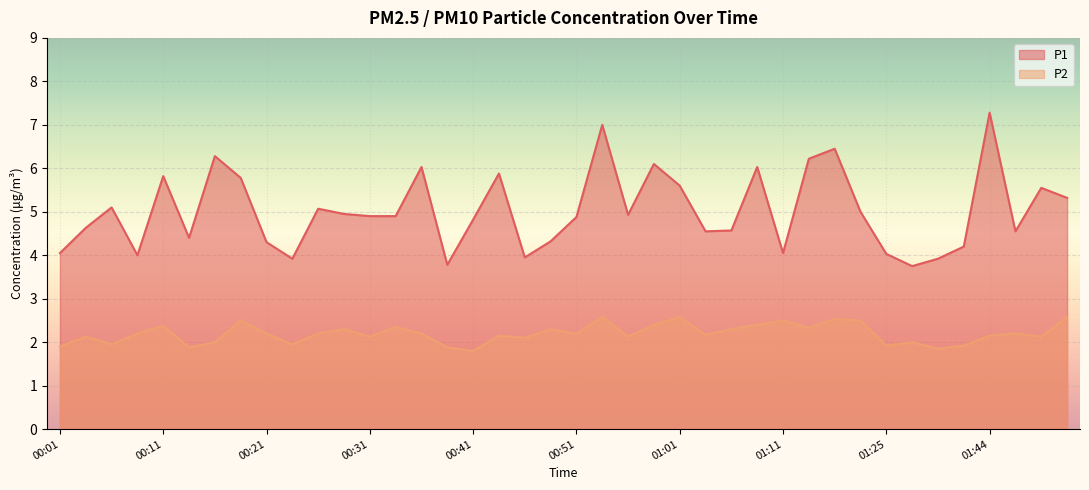

Rank the categories by P1 value from highest to lowest.

01:44, 00:53, 01:16, 00:16, 01:13, 00:58, 00:36, 01:08, 00:43, 00:11, 00:19, 01:01, 01:49, 01:52, 00:06, 00:26, 01:19, 00:29, 00:56, 00:31, 00:34, 00:51, 00:41, 00:04, 01:06, 01:03, 01:47, 00:14, 00:48, 00:21, 01:41, 00:01, 01:11, 01:25, 00:09, 00:46, 00:24, 01:39, 00:38, 01:35